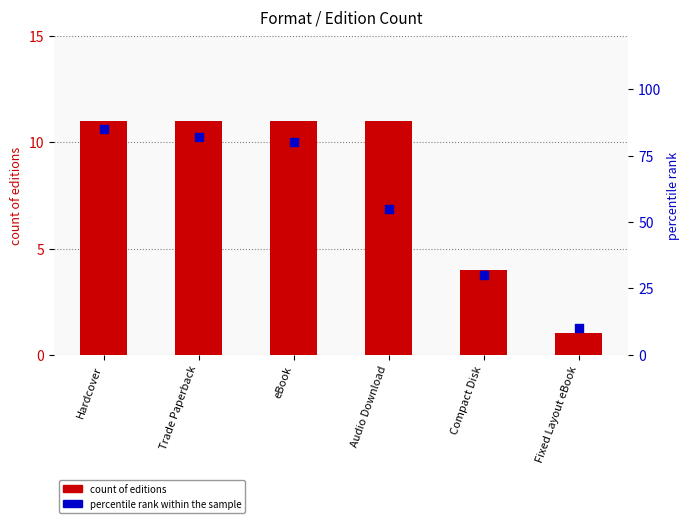

Is the value of percentile rank within the sample at Fixed Layout eBook greater than the value of count of editions at Fixed Layout eBook?

Yes